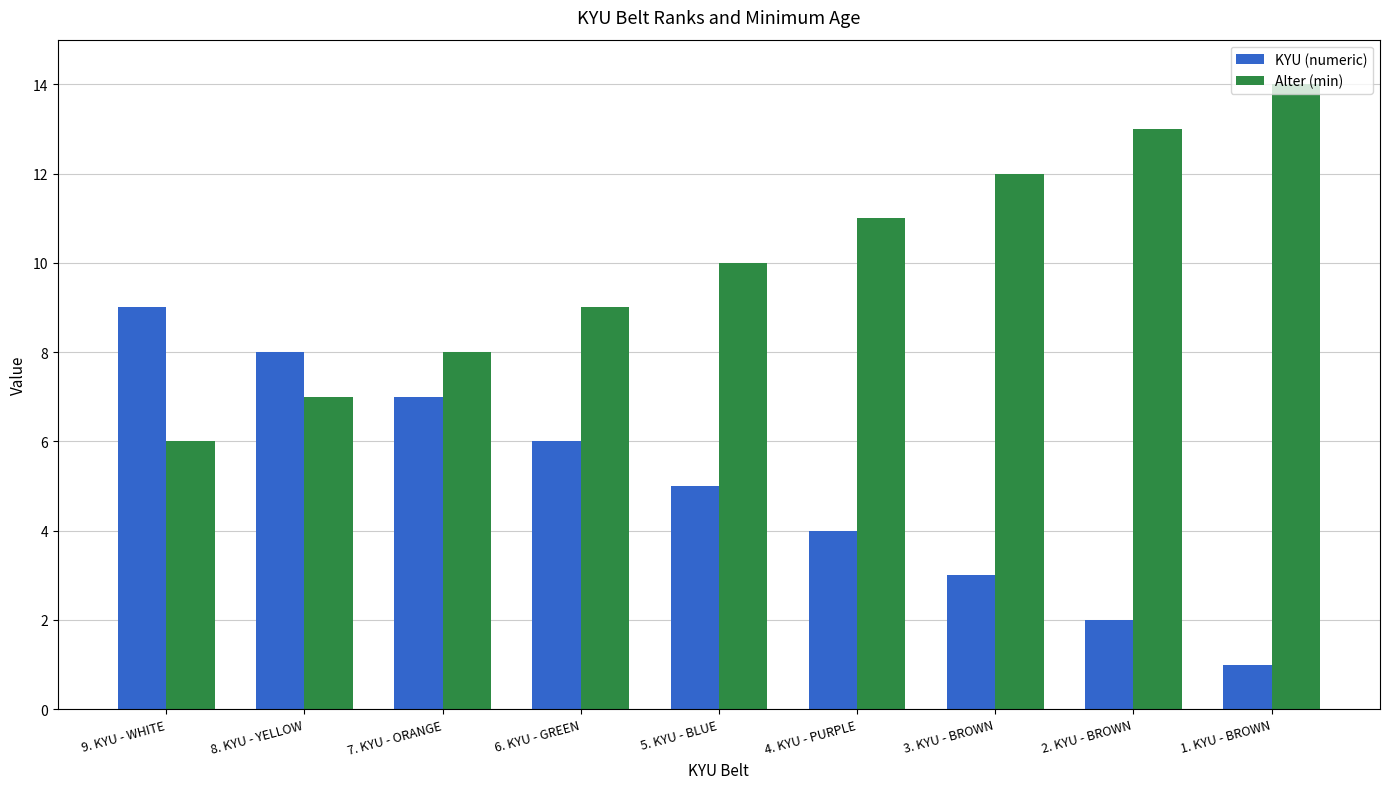

What position from the left is 1. KYU - BROWN?

9